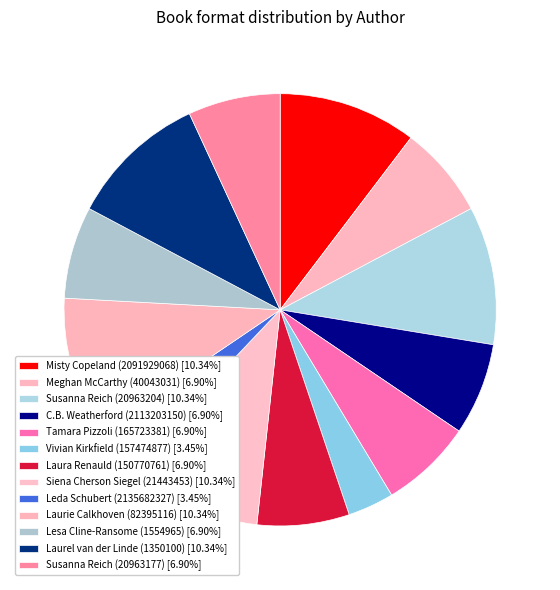

How many segments does this pie chart have?

13